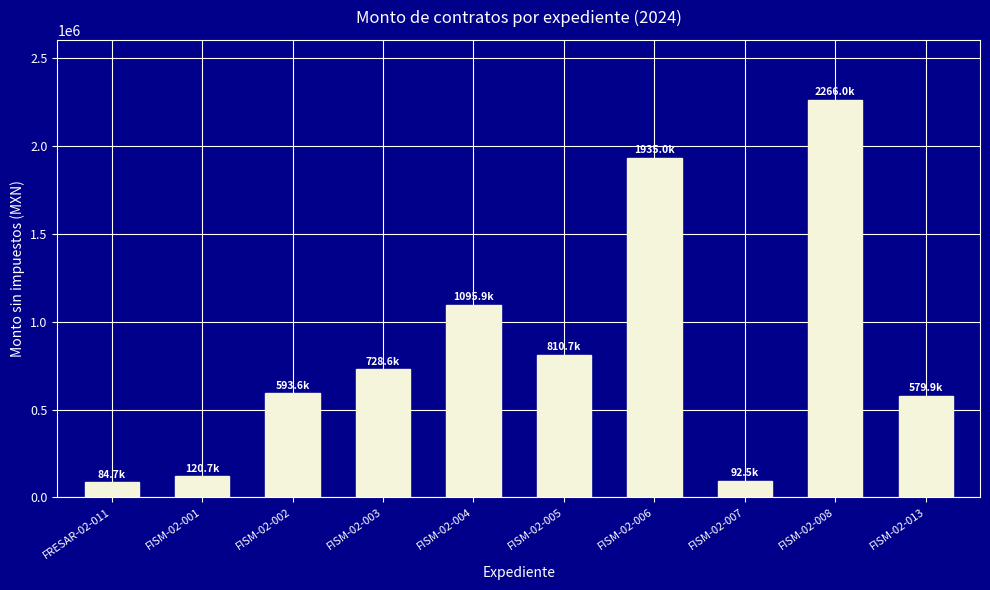

What value does the data have at FRESAR-02-011?

84748.6